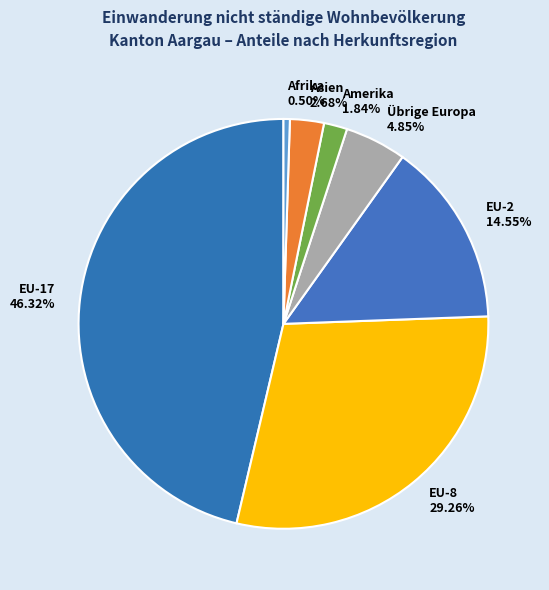

To the nearest percent, what is the difference between the largest and smallest slice percentages?

46%